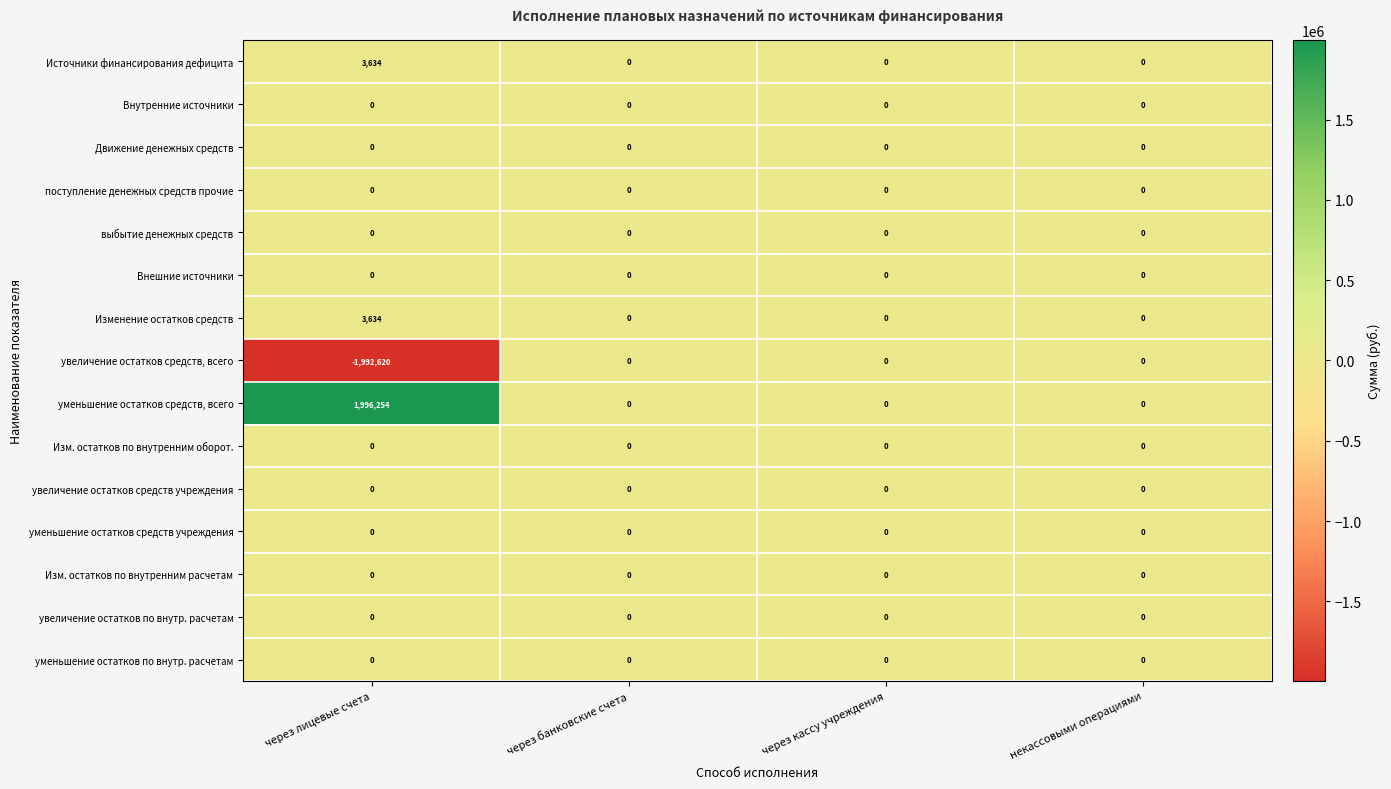

Which series has the widest spread of values?

уменьшение остатков средств, всего